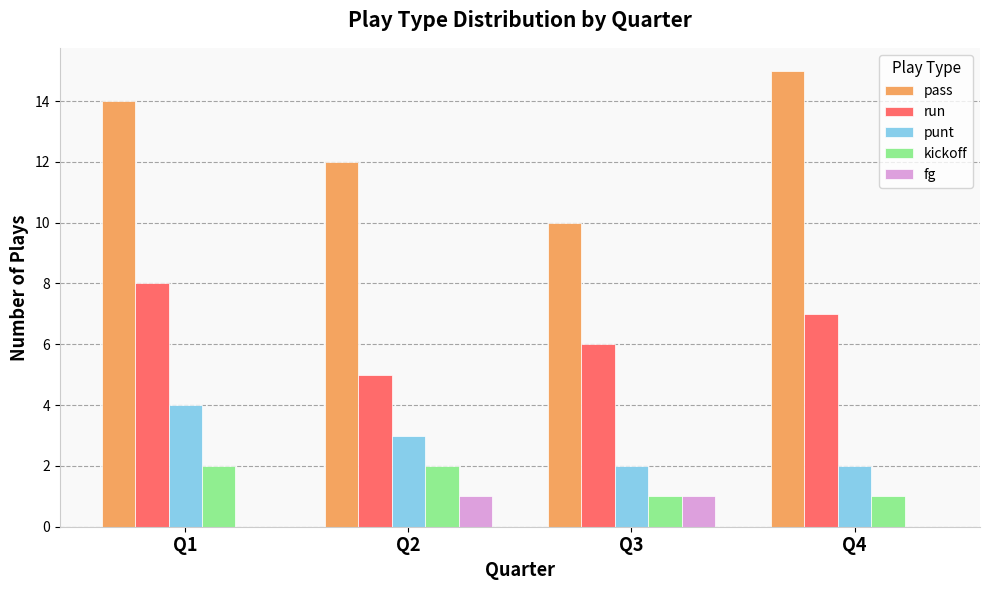

Are the bars grouped side by side (vs. stacked)?

Yes